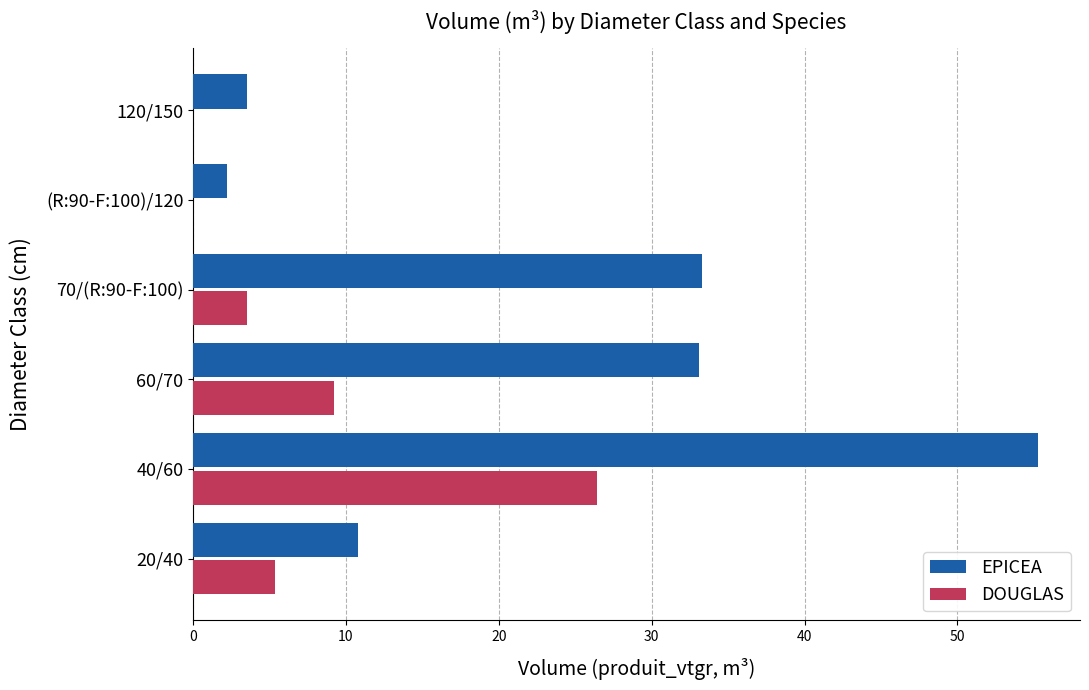

Which series has the largest total across all categories?

EPICEA